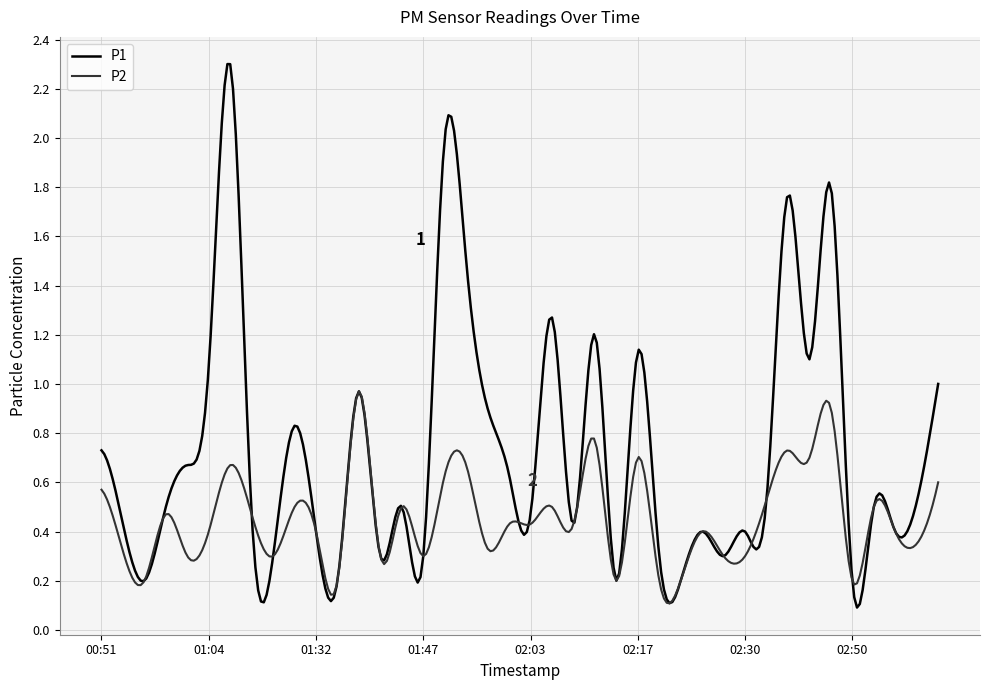

List the series in order of their overall mean, lowest first.

P2, P1